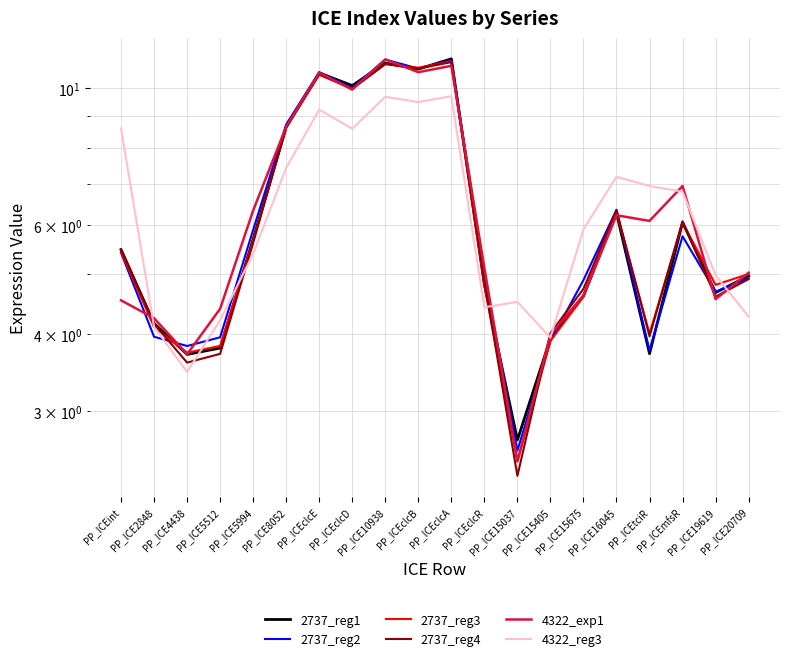

Which series has the largest range (max minus min)?

2737_reg4